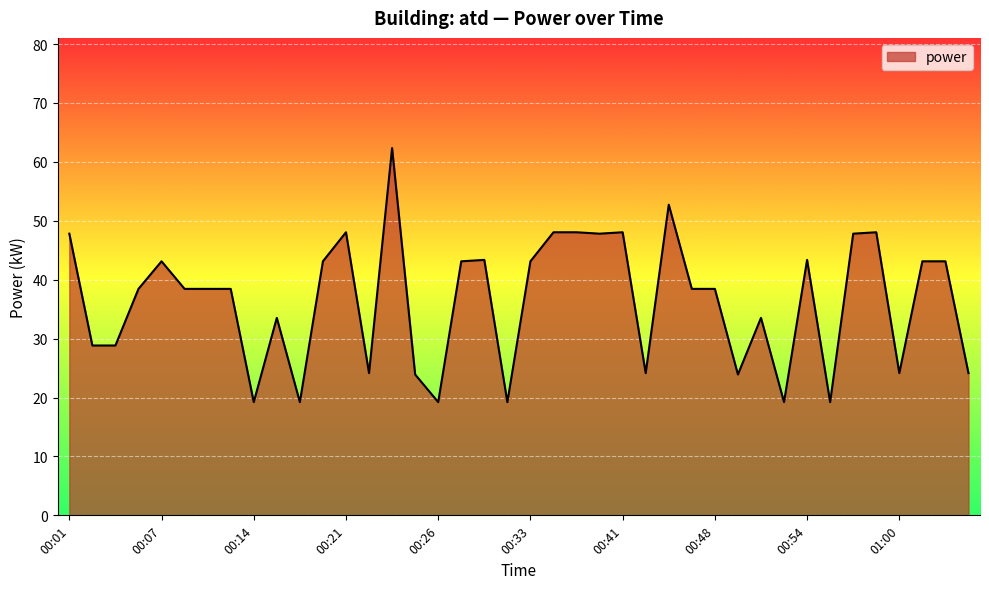

What is the minimum value shown in the chart?

19.2